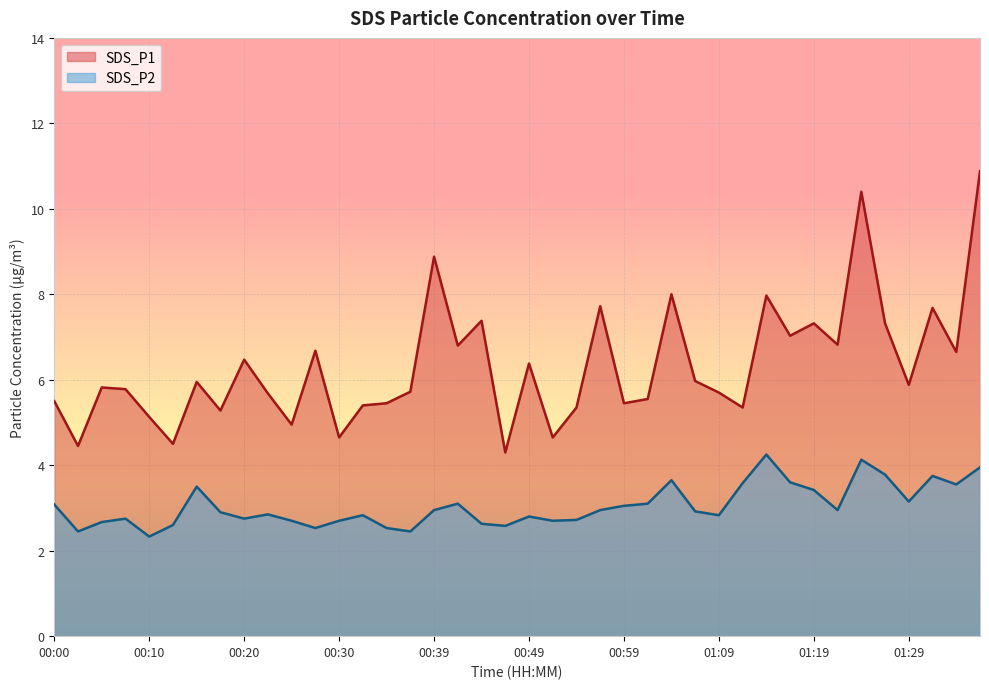

Is it true that SDS_P1 equals 8.0 at 01:14?

True